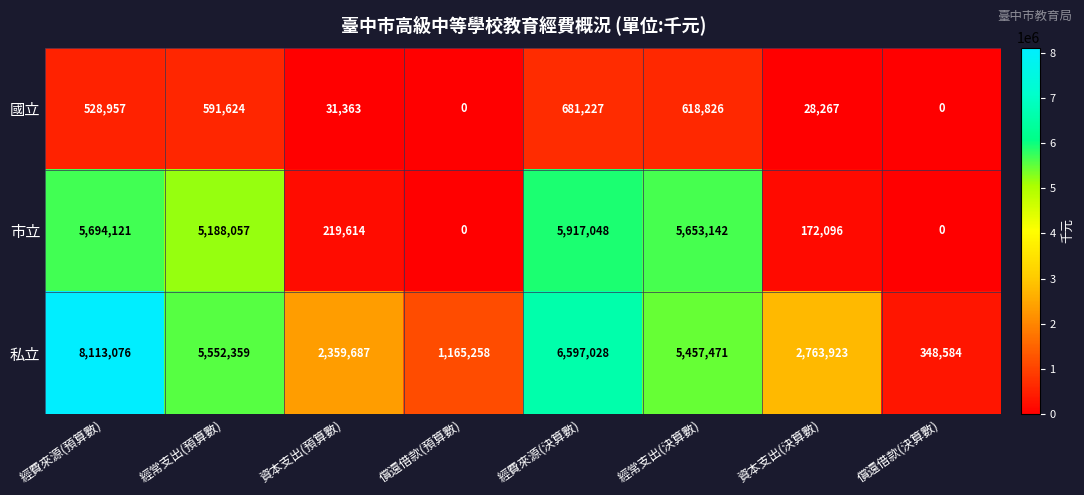

Which series has the largest range (max minus min)?

私立